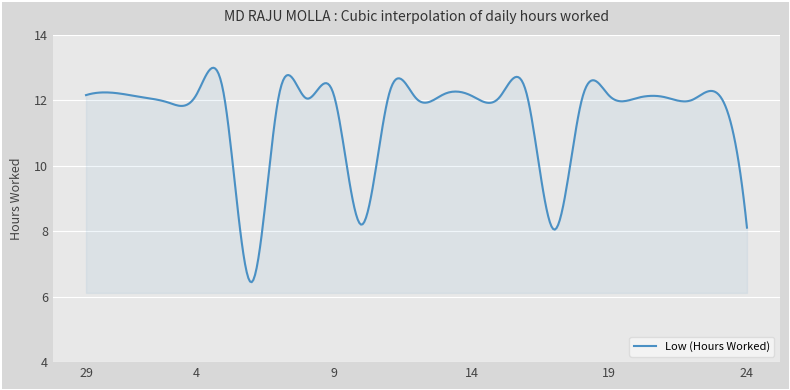

What is the difference between the second highest and minimum values?

6.5